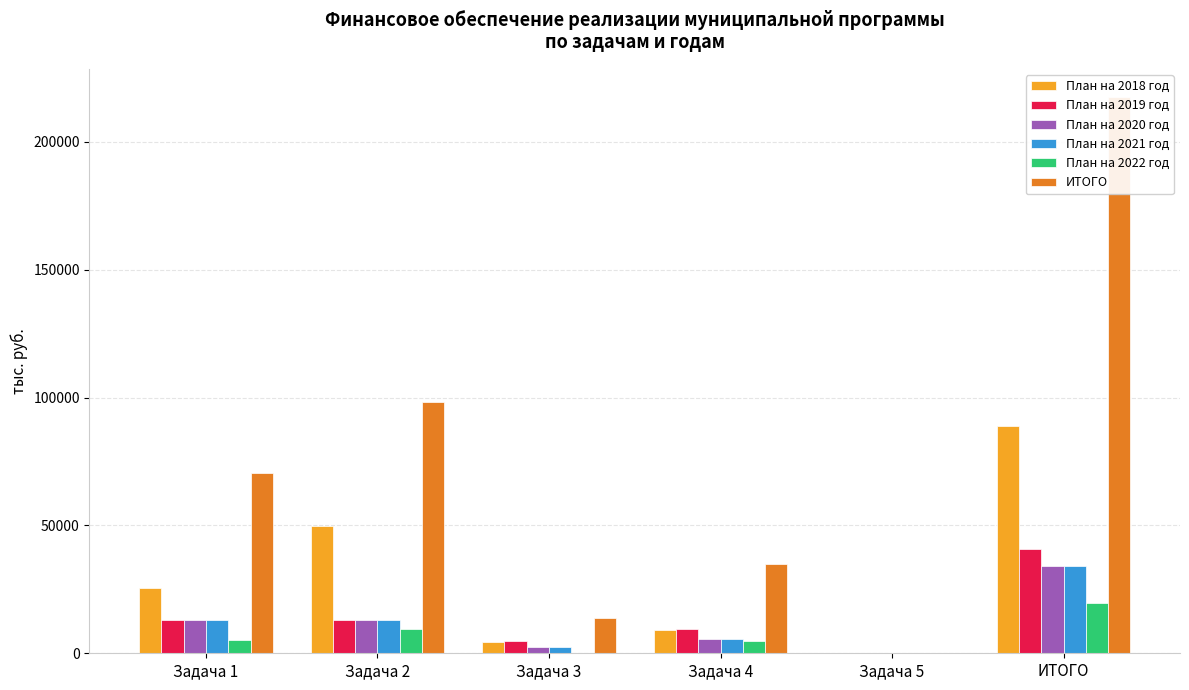

Which label corresponds to the smallest value in the chart?

Задача 5